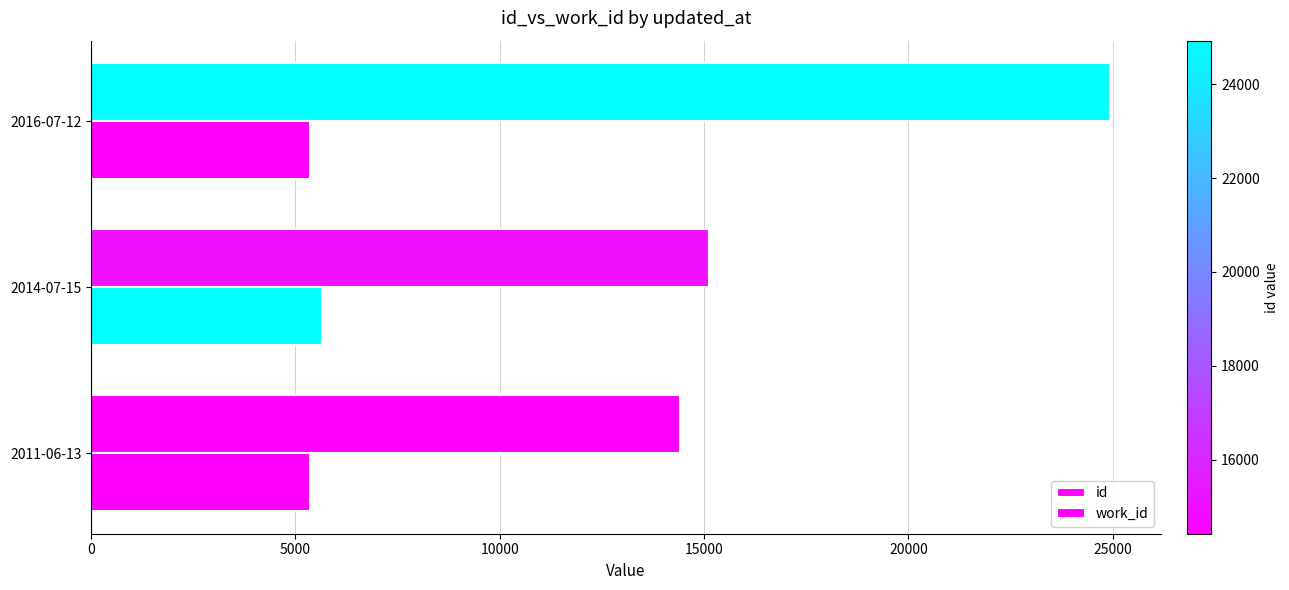

How many distinct data groups are displayed?

2